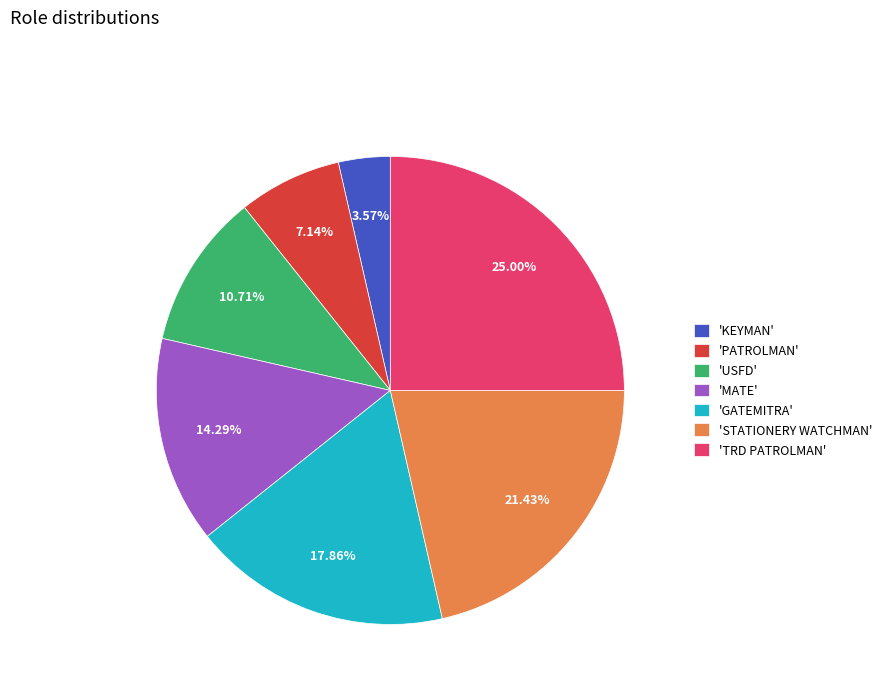

Which has a higher value, 'MATE' or 'STATIONERY WATCHMAN'?

'STATIONERY WATCHMAN'